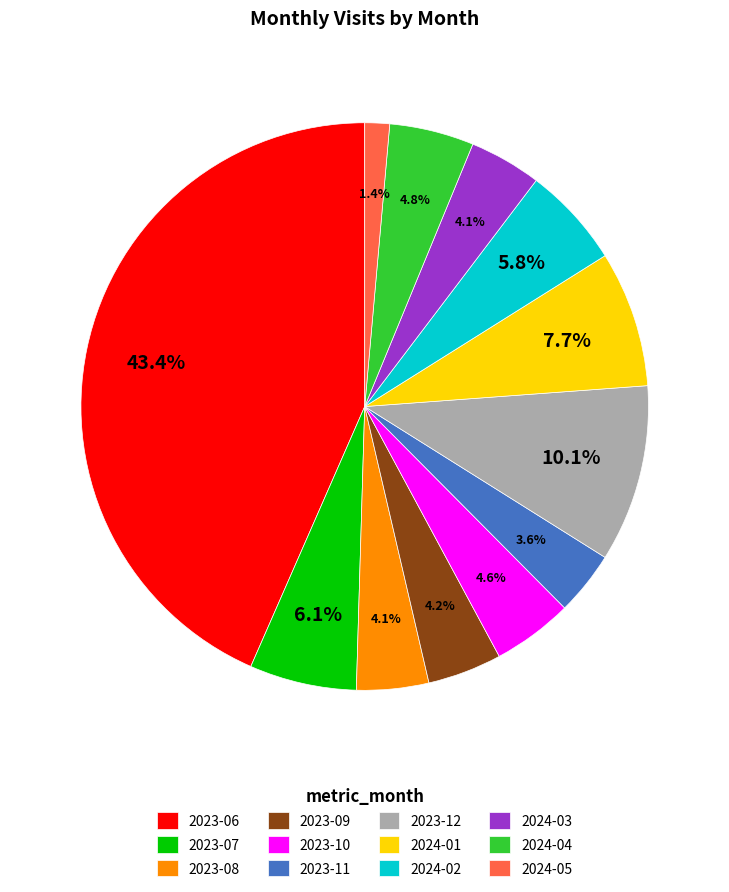

Does 2023-06 account for over 50% of the chart?

No